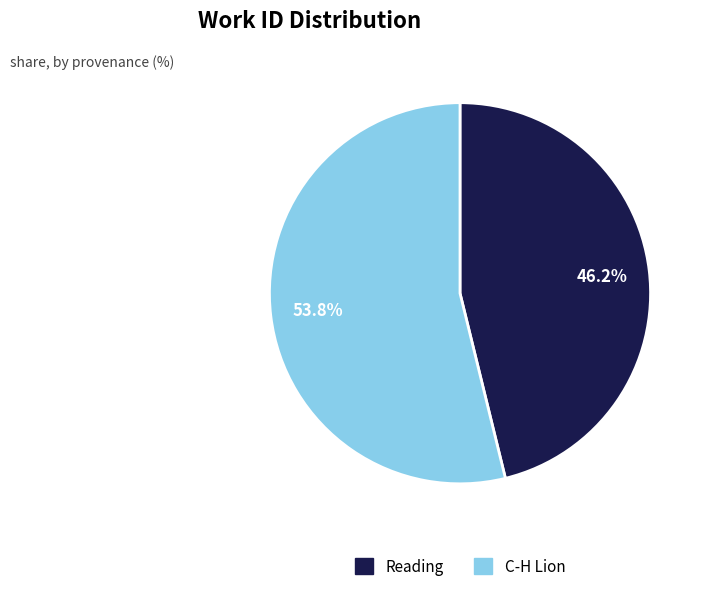

Is it true that C-H Lion is 54% of the pie?

True